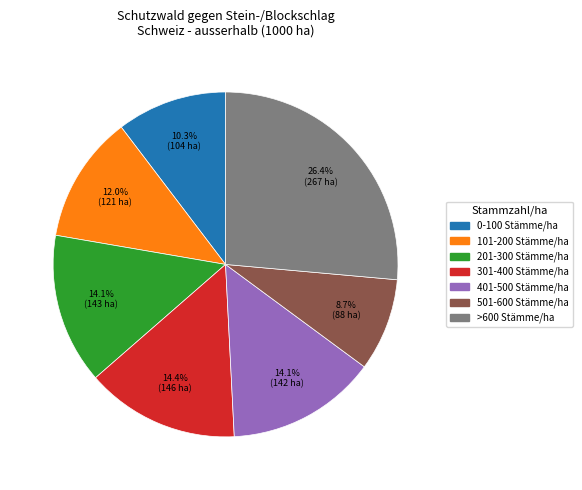

What is the ratio of the value at 301-400 Stämme/ha to the value at 101-200 Stämme/ha?

1.2